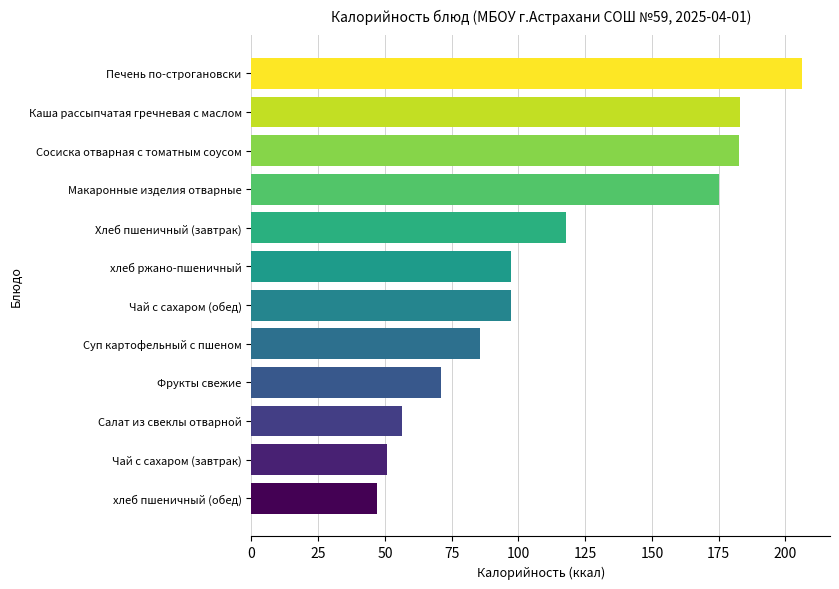

Read the value at Макаронные изделия отварные.

175.0